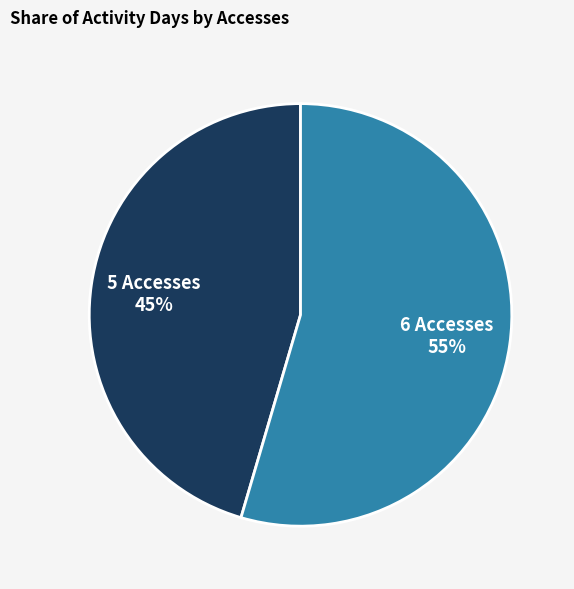

To the nearest percent, what is the average slice percentage?

50%